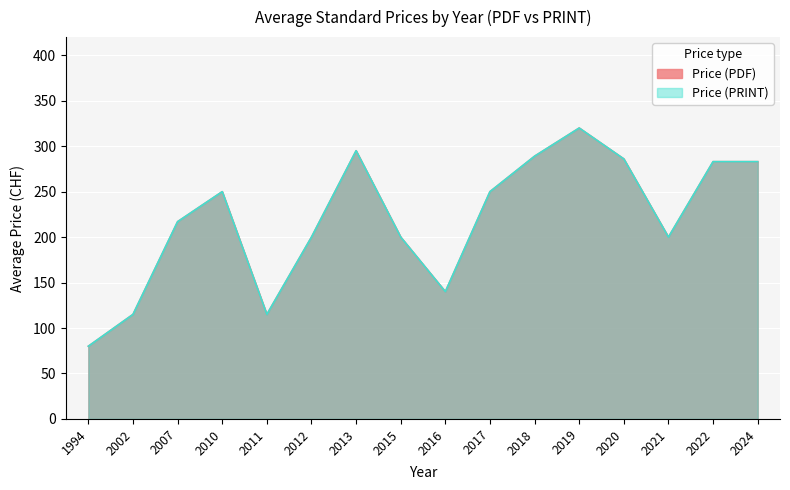

At 2015, list the series in order from largest to smallest.

Price (PDF), Price (PRINT)